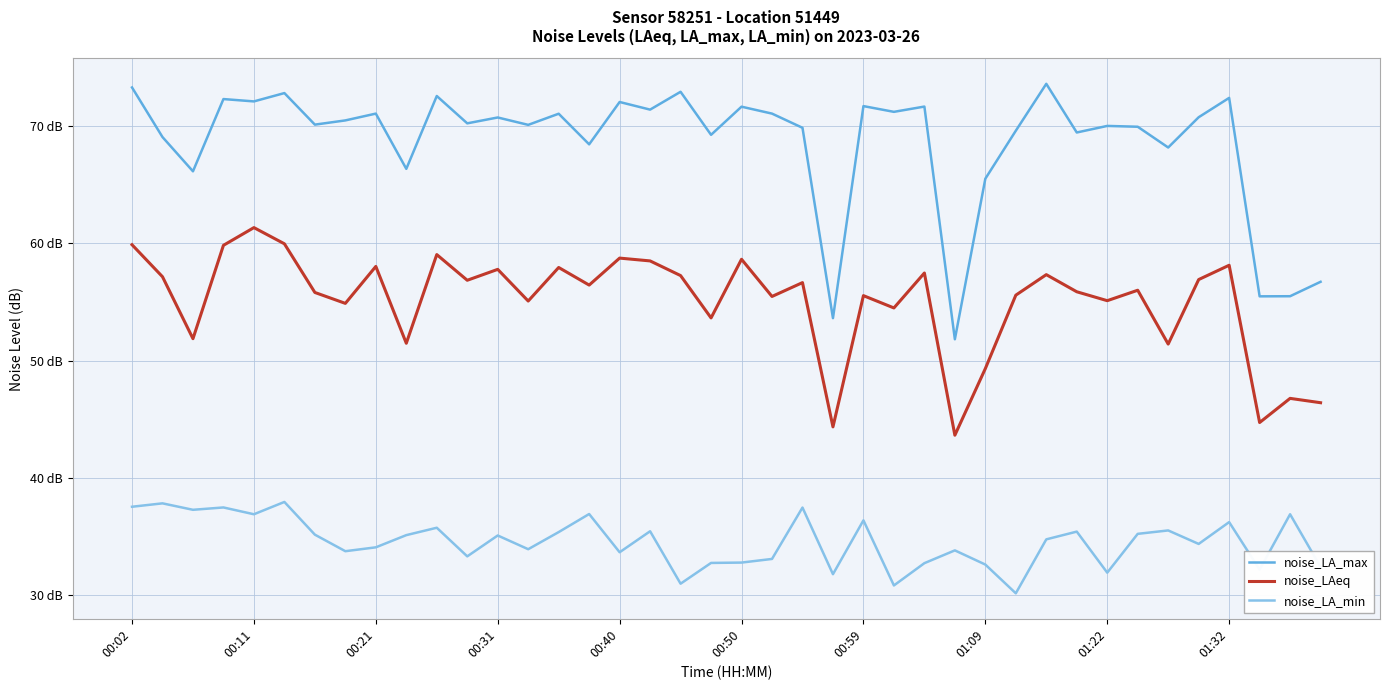

What are all the series names shown in the legend?

noise_LA_max, noise_LAeq, noise_LA_min